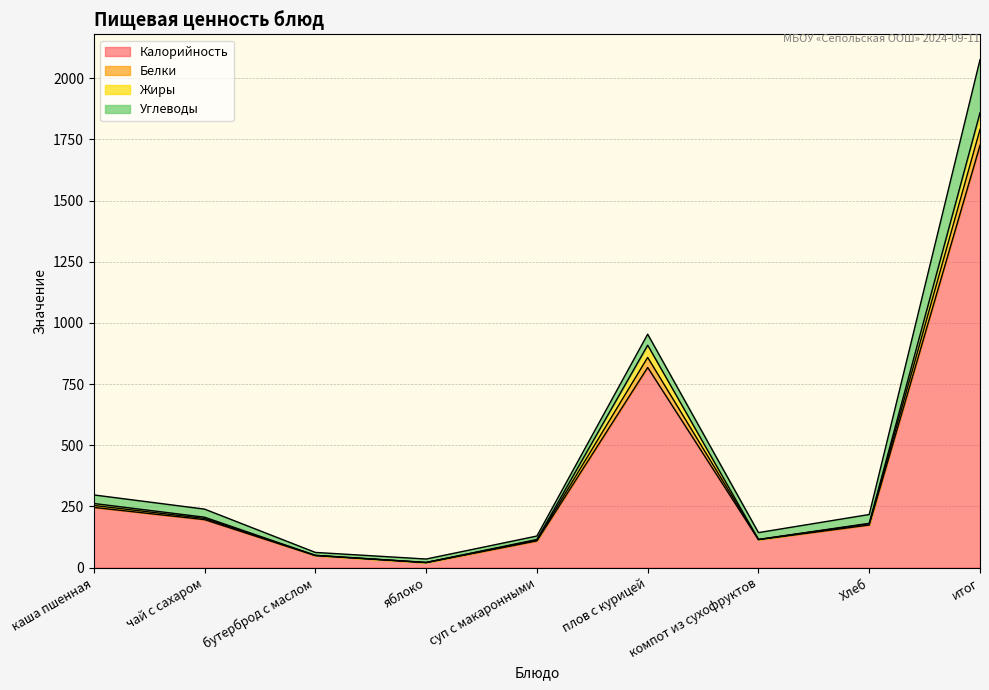

At which category is the sum across all series the highest?

итог